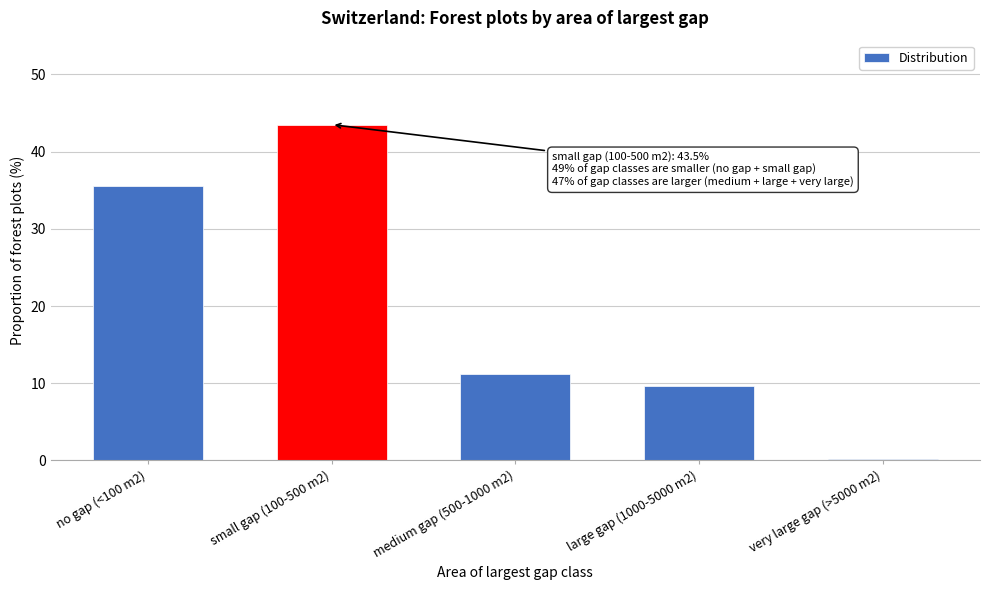

Reading left to right, extract all data points from this chart.

35.5	43.5	11.2	9.6	0.2